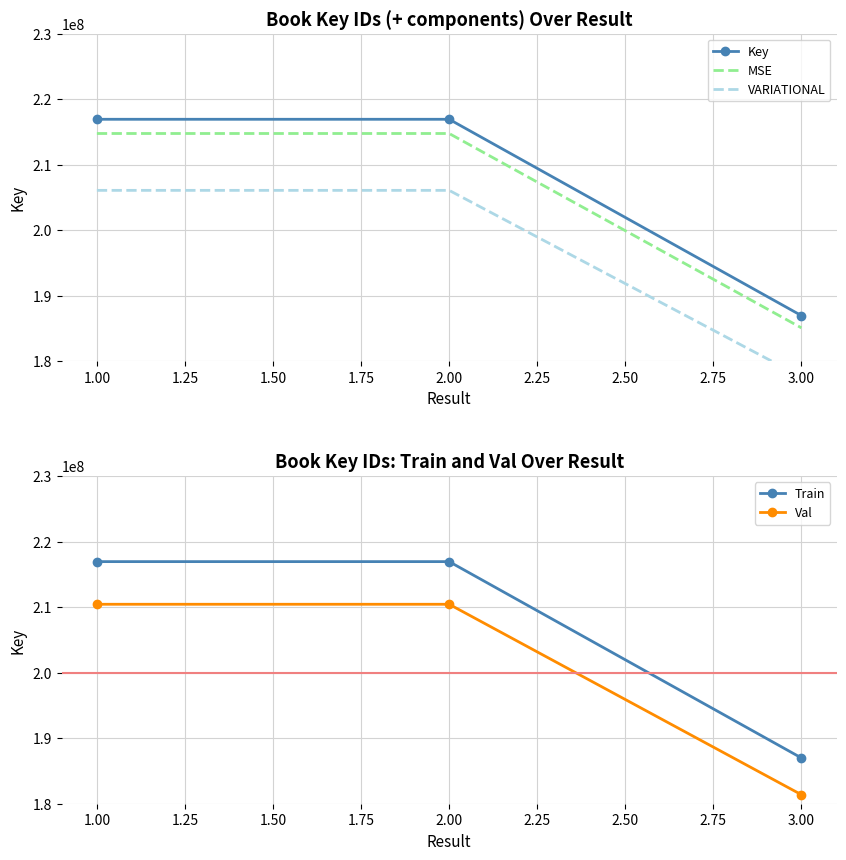

Where does the MSE series first go above 214774768?

1.00